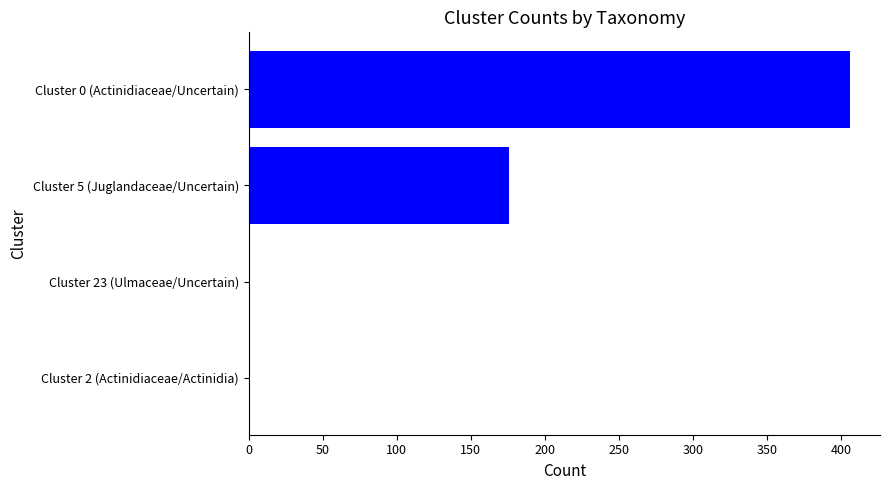

Which category has the highest value across all series?

Cluster 0 (Actinidiaceae/Uncertain)